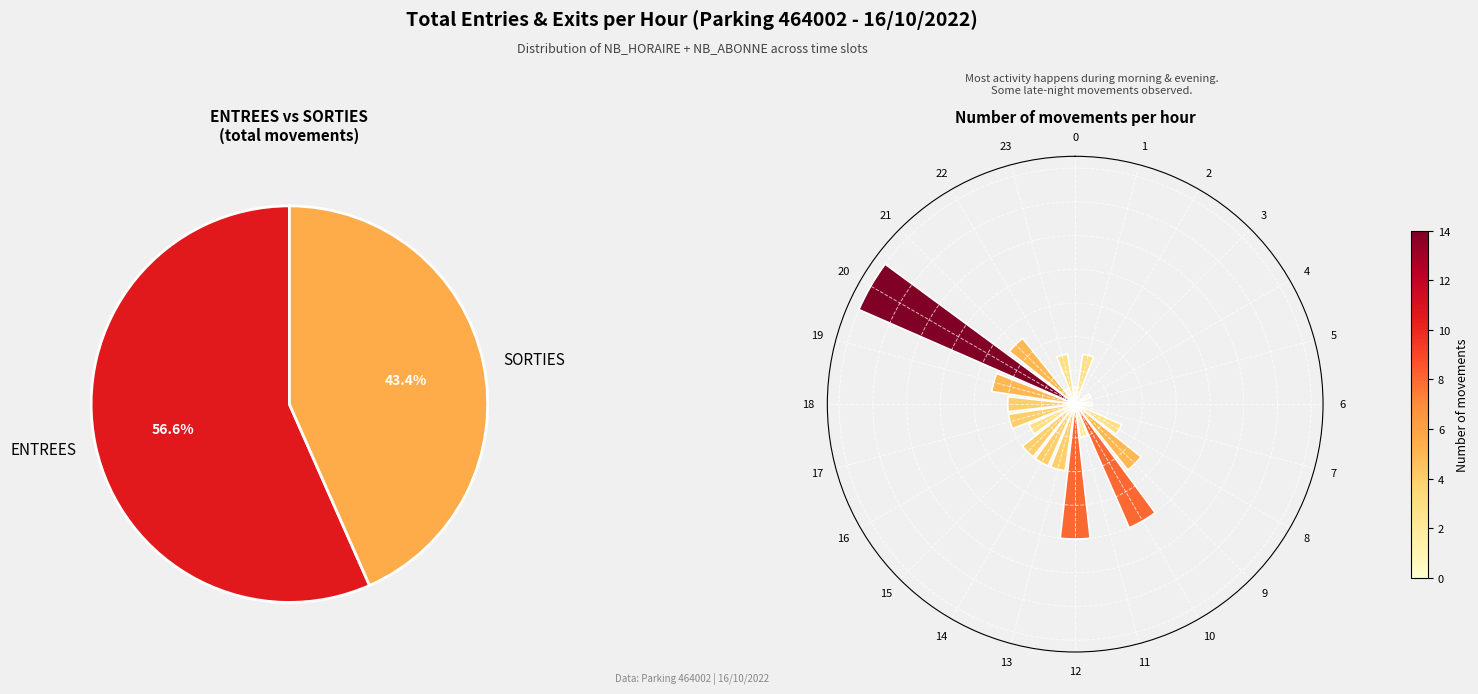

Does 10 represent more than half of the total?

No